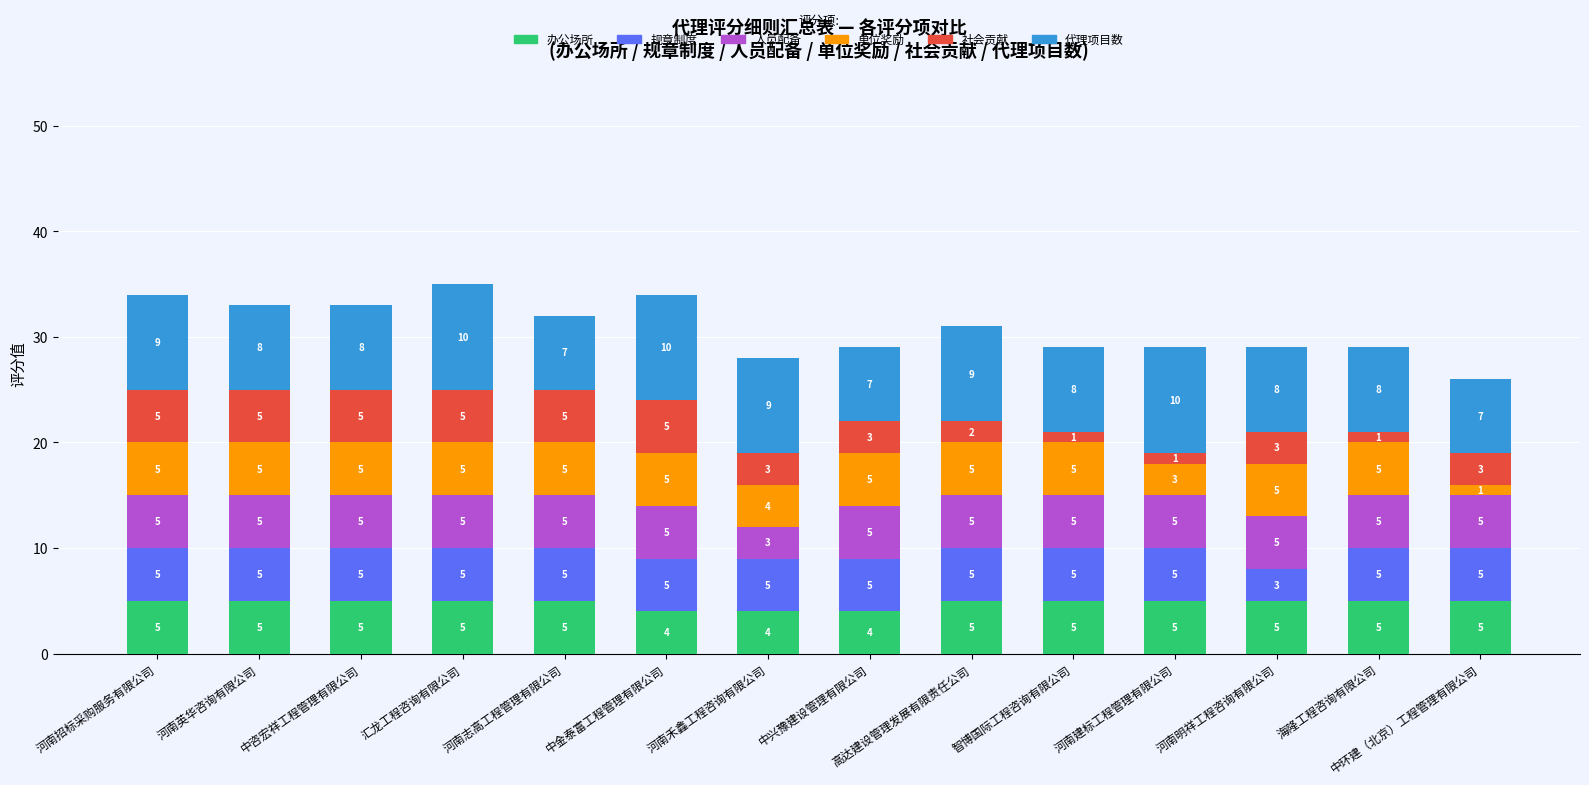

What are all the series names shown in the legend?

办公场所, 规章制度, 人员配备, 单位奖励, 社会贡献, 代理项目数